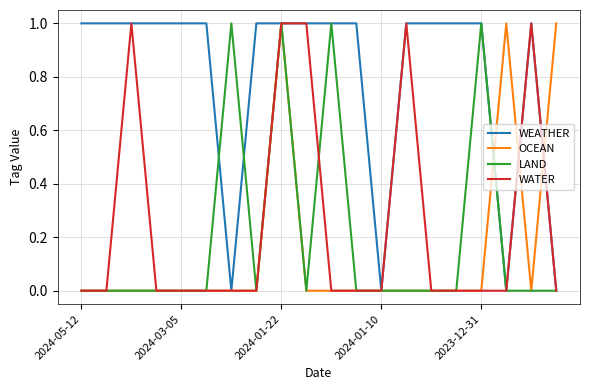

Which series has the largest total across all categories?

WEATHER